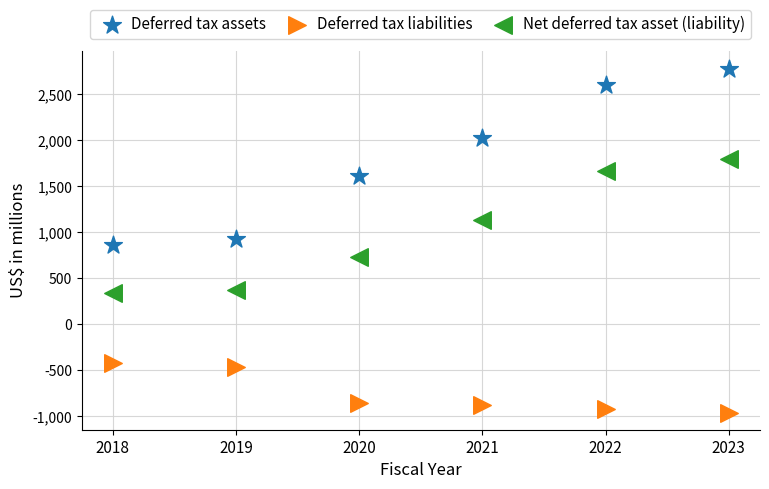

In the Net deferred tax asset (liability) series, what Y value is closest to 1068?

1133